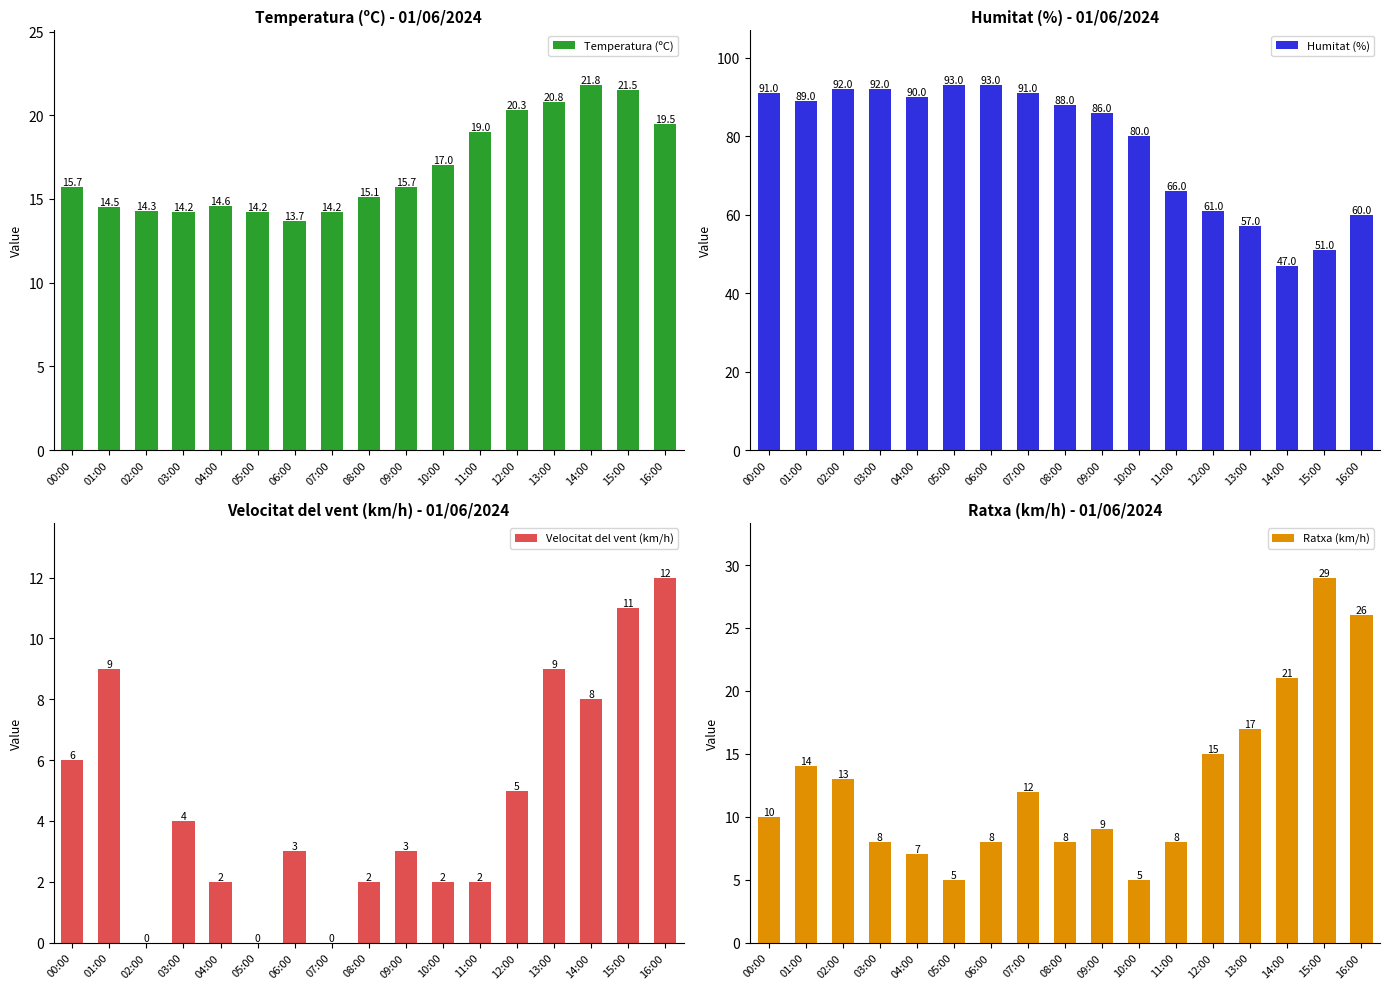

What are all the series names shown in the legend?

Temperatura (ºC), Humitat (%), Velocitat del vent (km/h), Ratxa (km/h)